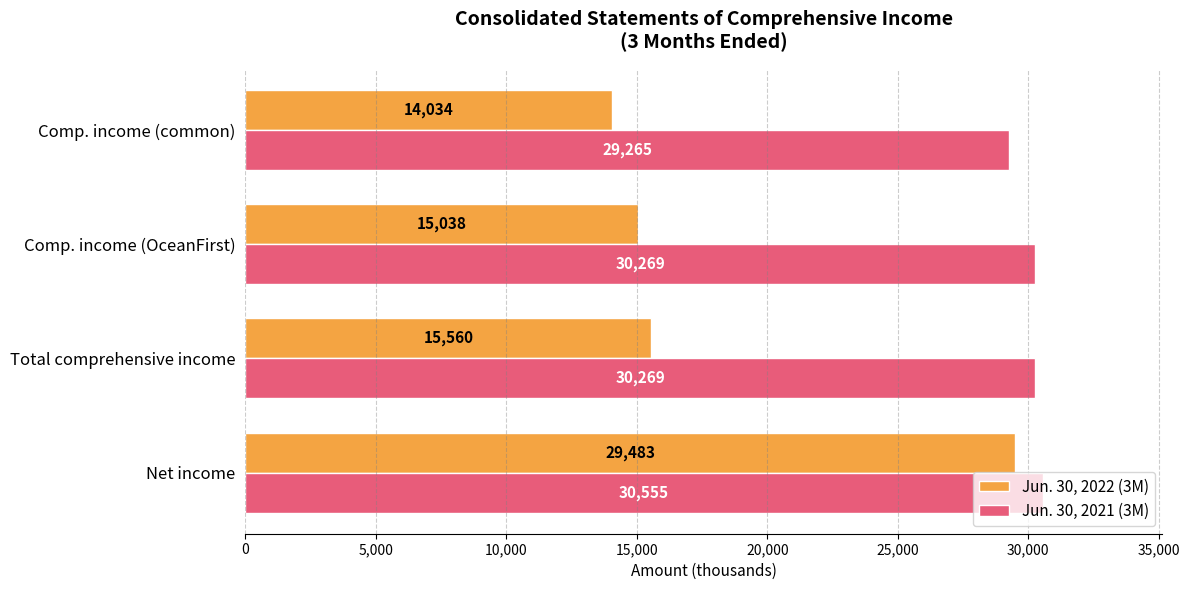

Rank the series by their maximum value, from lowest to highest.

Jun. 30, 2022 (3M), Jun. 30, 2021 (3M)